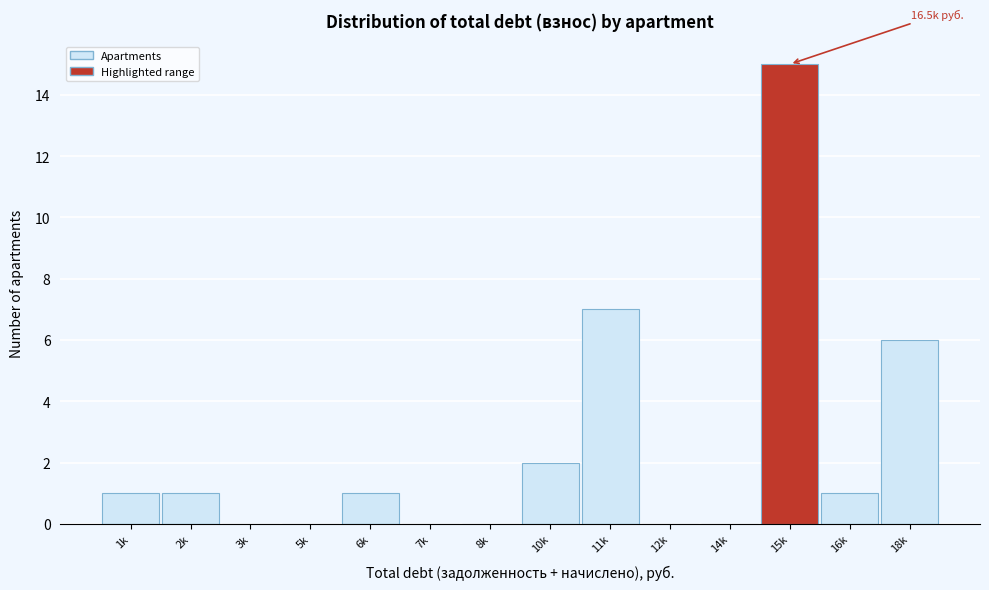

Reading left to right, list all the values displayed in this chart.

1k=1	2k=1	3k=0	5k=0	6k=1	7k=0	8k=0	10k=2	11k=7	12k=0	14k=0	15k=15	16k=1	18k=6